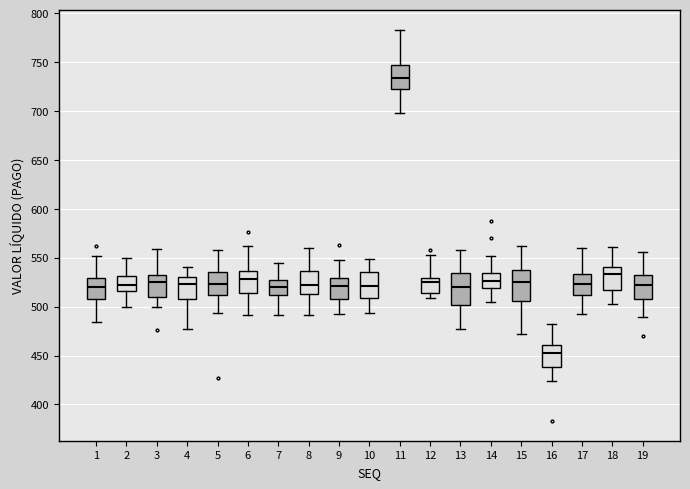

Where does the lower whisker of the box at x = 15 end on the y-axis? The values are not printed on the chart, so give them approximately, as read against the axis.

470